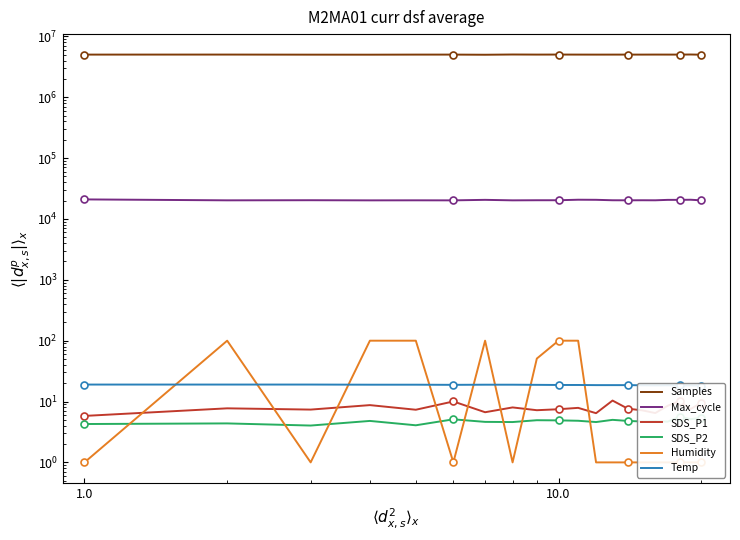

Which series has the widest spread of values?

Samples